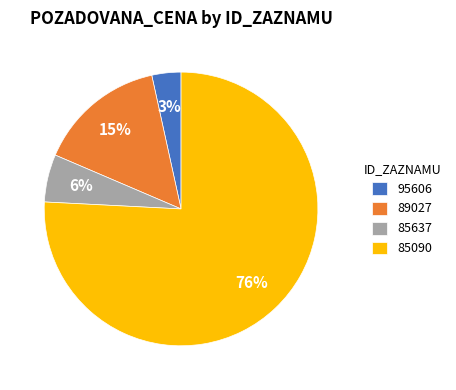

To the nearest percent, what is the average slice percentage?

25%